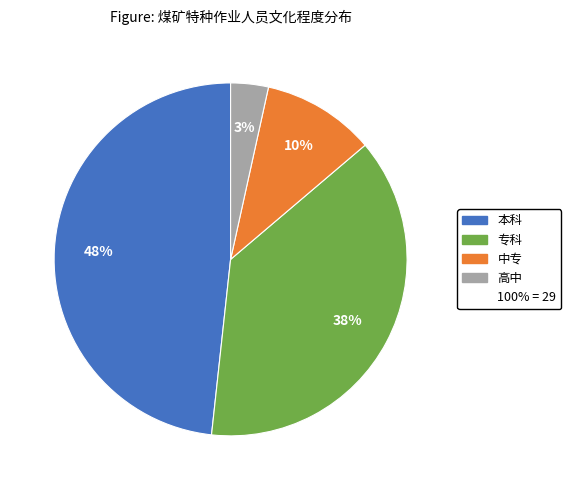

Is there any slice that represents more than half of the pie?

No